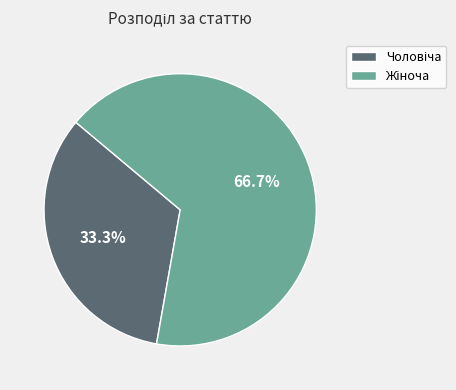

Count the number of slices in the pie.

2